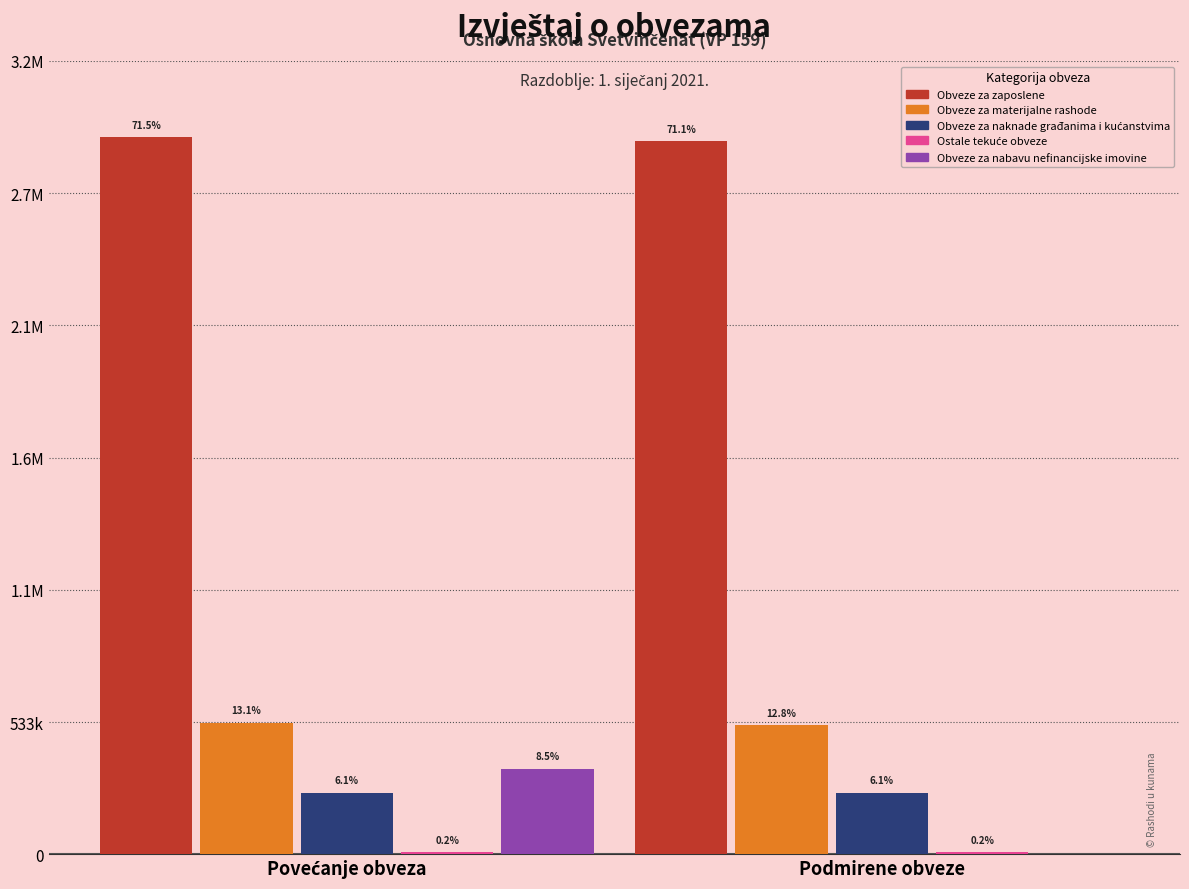

Are the bars horizontal?

No